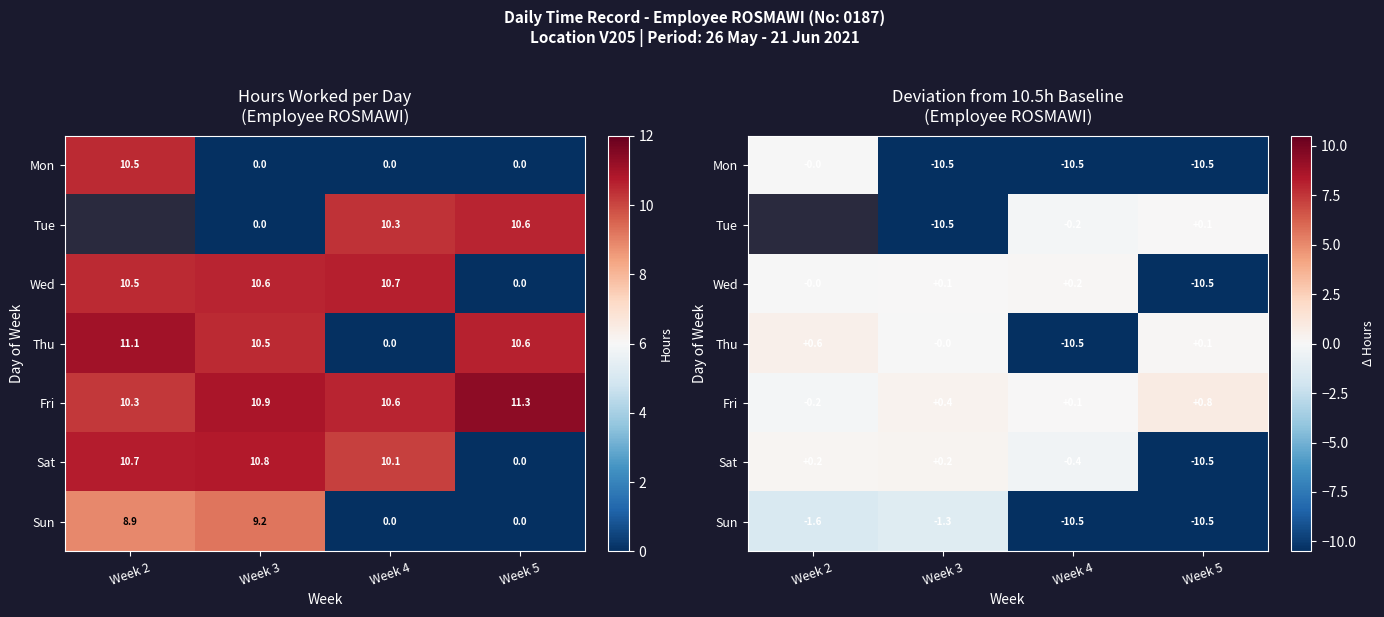

Which series changed the most between Week 2 and Week 3?

Mon